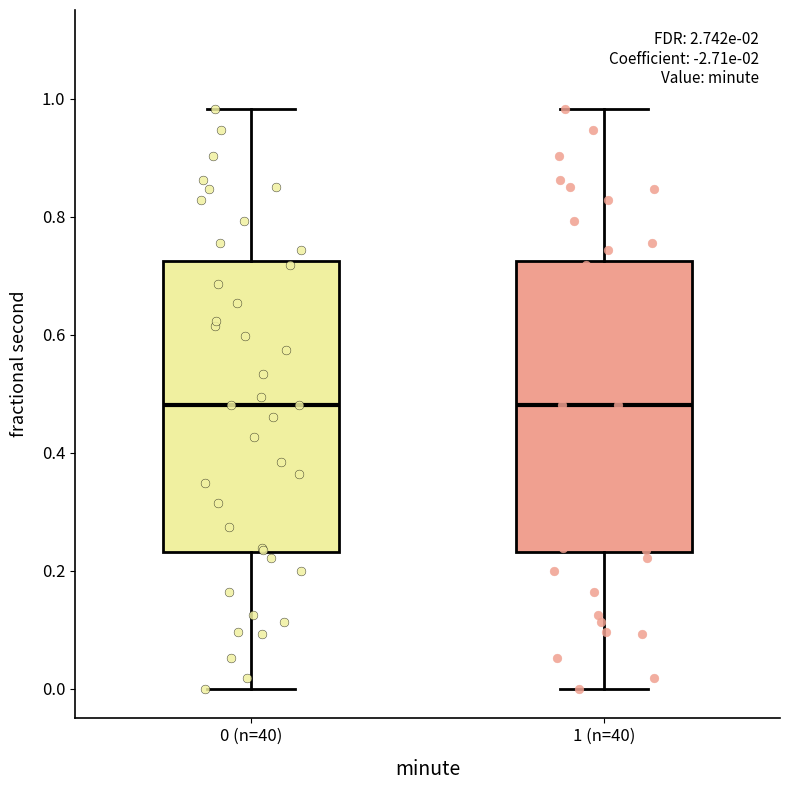

Reading left to right, read every box against the y-axis: the position of its median line, the range the box covers, and the ends of its whiskers. The values are not printed on the chart, so give them approximately, as read against the axis.

0 (n=40): median 0.48, box 0.24 to 0.72, whiskers 0.00 to 0.98
1 (n=40): median 0.48, box 0.24 to 0.72, whiskers 0.00 to 0.98